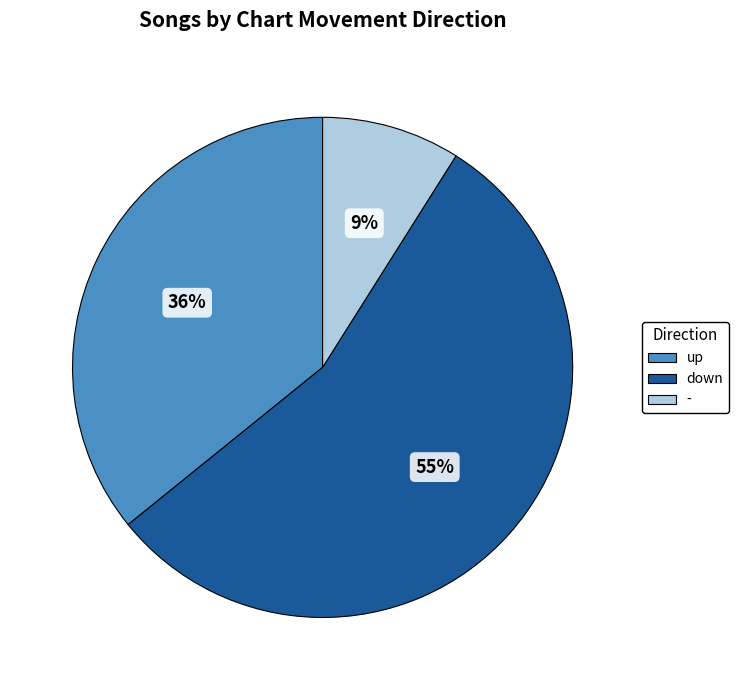

Which category has the smallest portion of the pie?

-